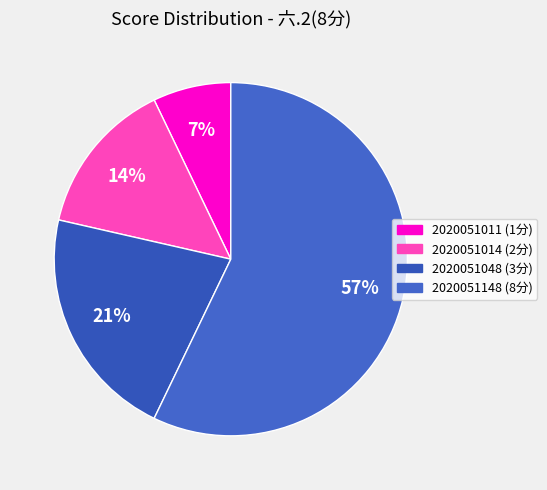

Rank the categories by value from lowest to highest.

2020051011, 2020051014, 2020051048, 2020051148